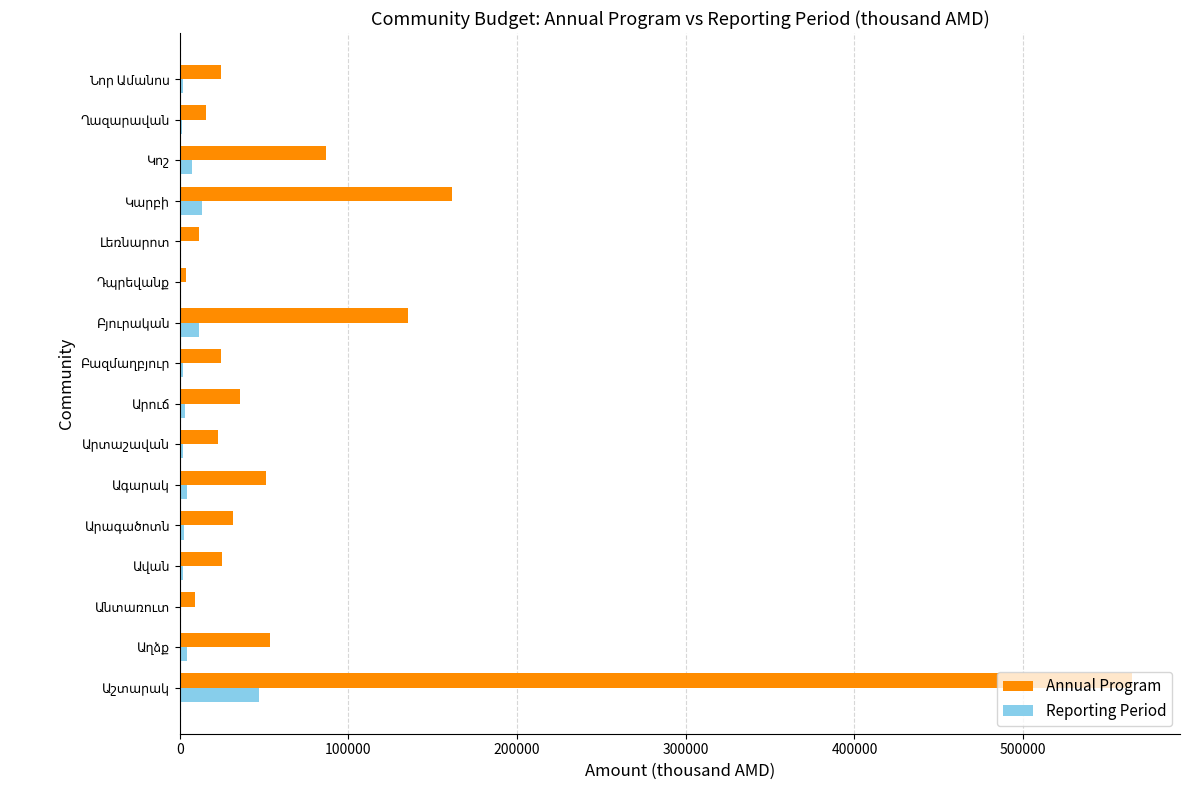

What is the sum of all Reporting Period values?

104761.9